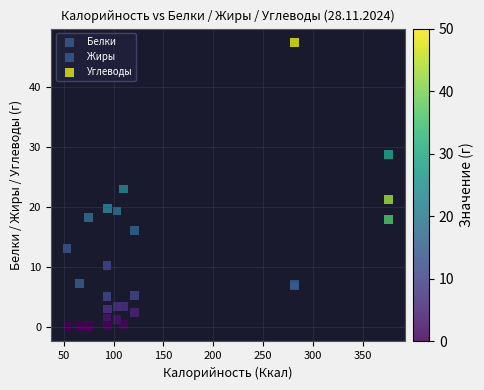

Which series has the widest spread of Y values?

Углеводы